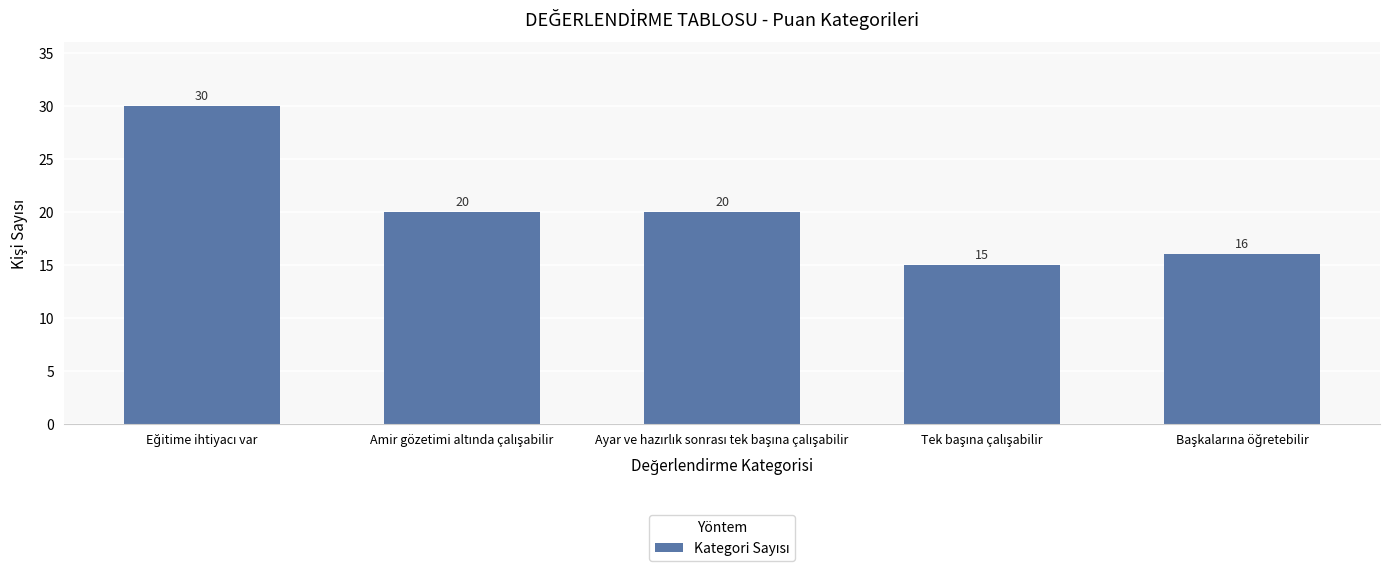

What is the maximum value shown in the chart?

30